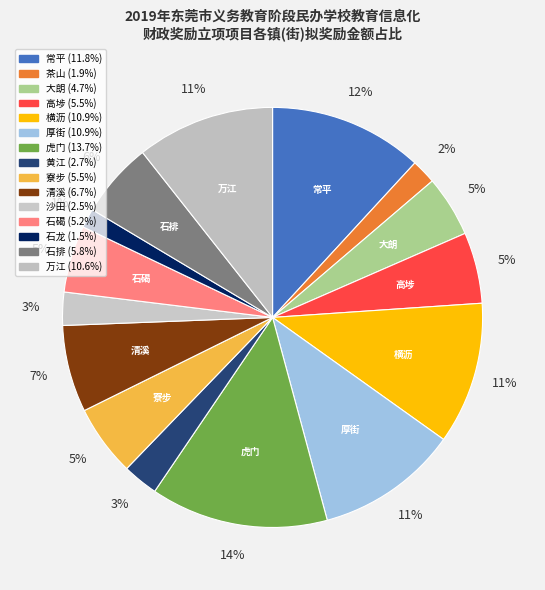

Does 横沥 account for over 50% of the chart?

No